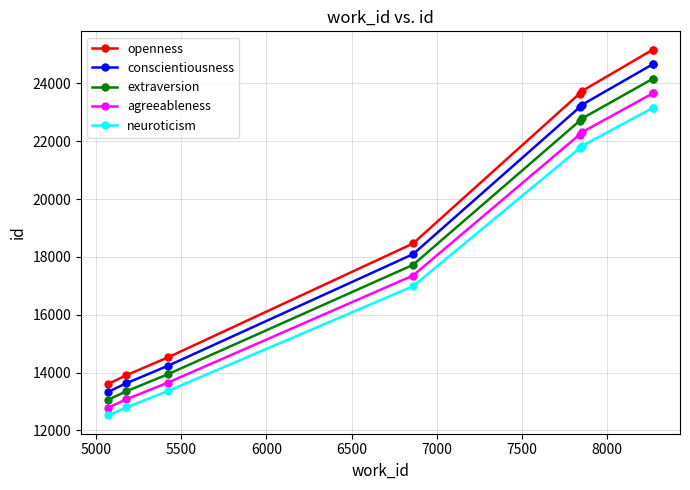

What is the minimum value shown in the chart?

12520.3